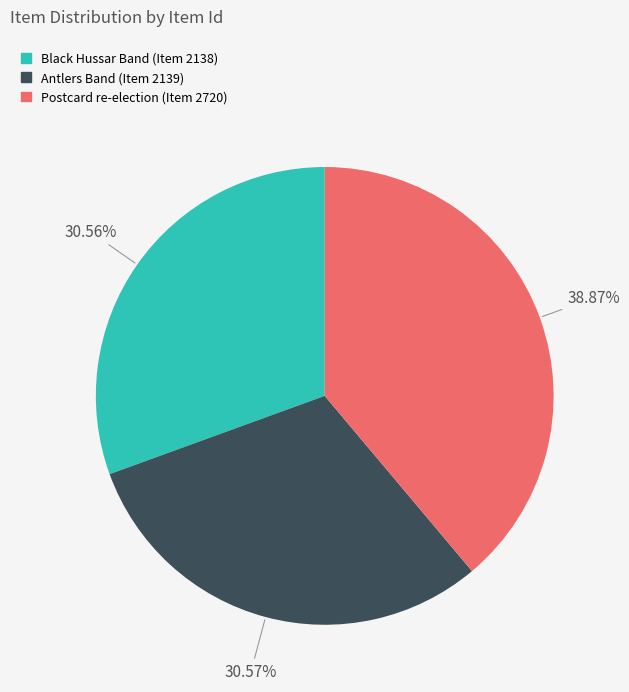

Which slice is the largest?

Postcard re-election (Item 2720)